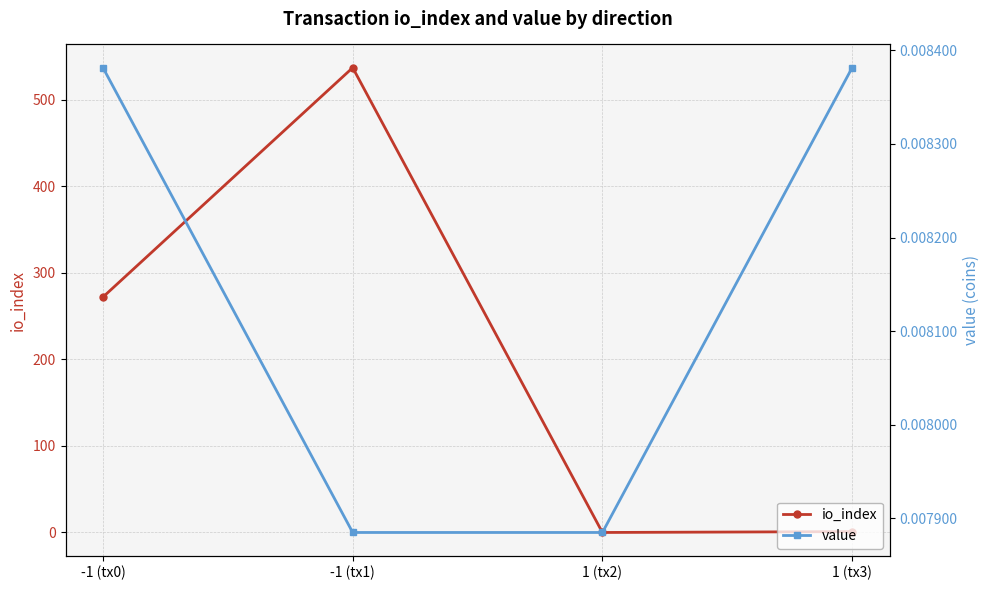

In io_index, how many points are higher than both neighbors (excluding endpoints)?

1